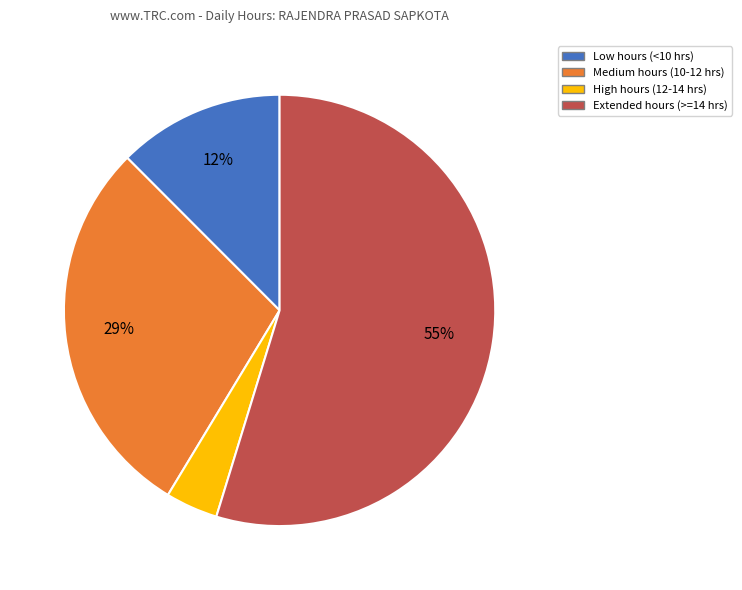

Does any single category account for the majority?

Yes